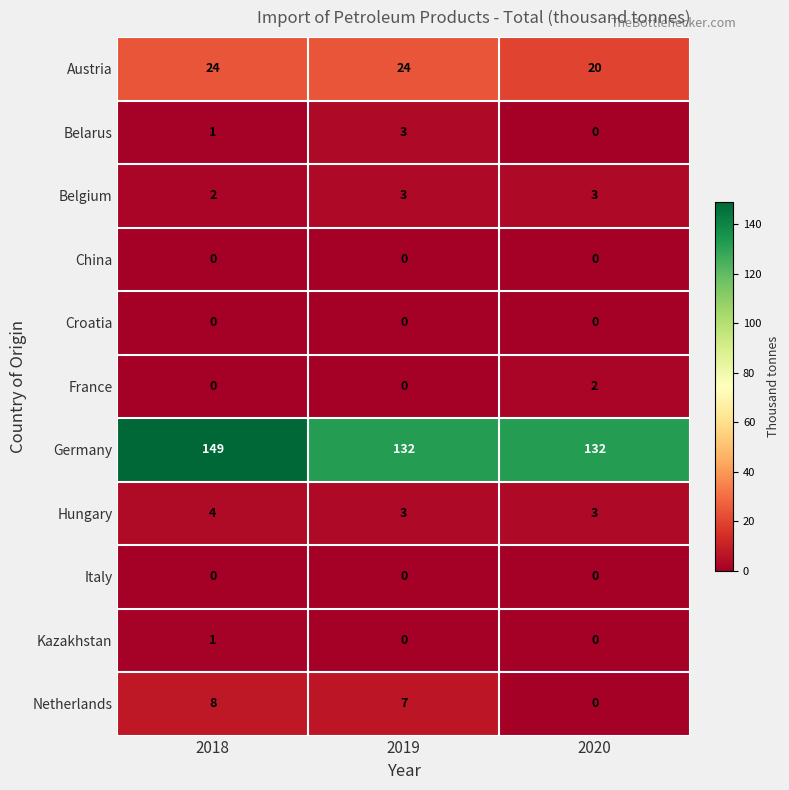

What is the difference between the maximum and second lowest values in the Germany series?

17